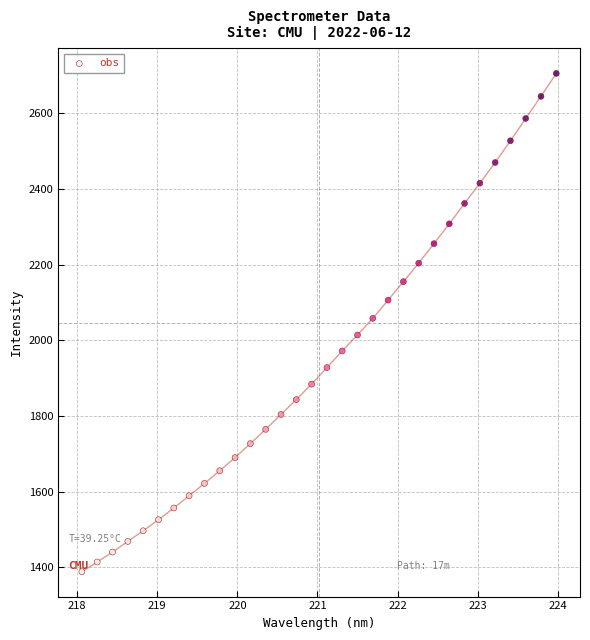

What is the range of Y values (max minus min)?

1316.8